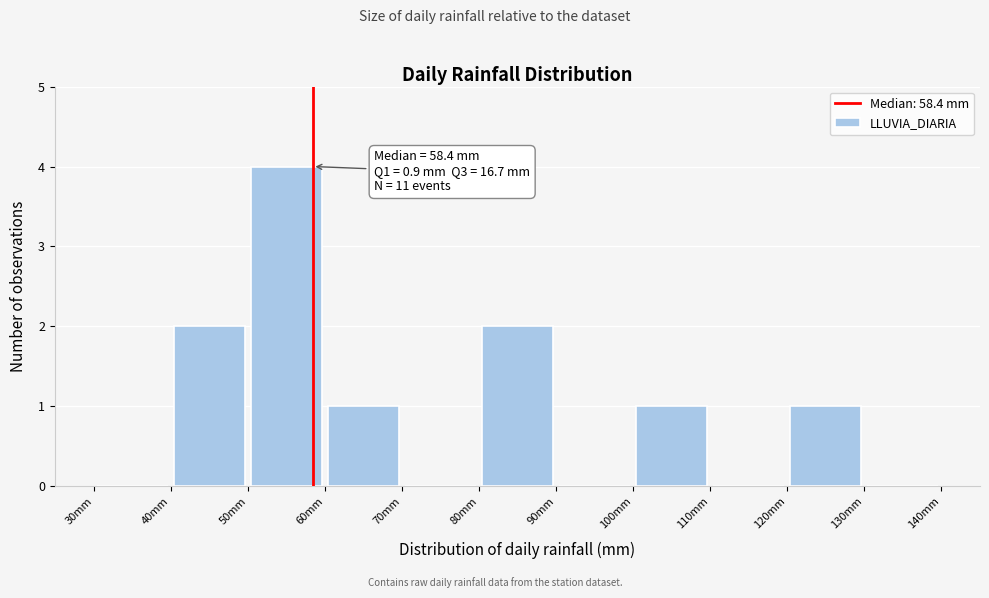

Which range on the x-axis has the tallest bar?

50 to 60